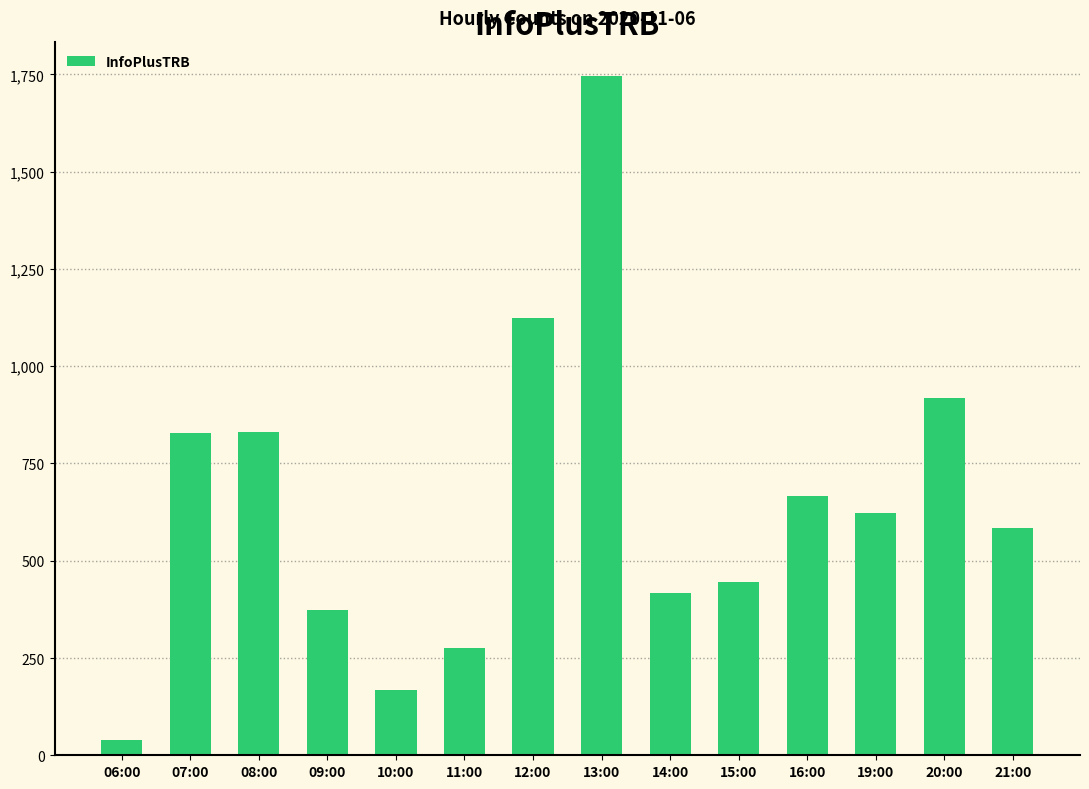

Is it true that the value at 08:00 is 491?

False